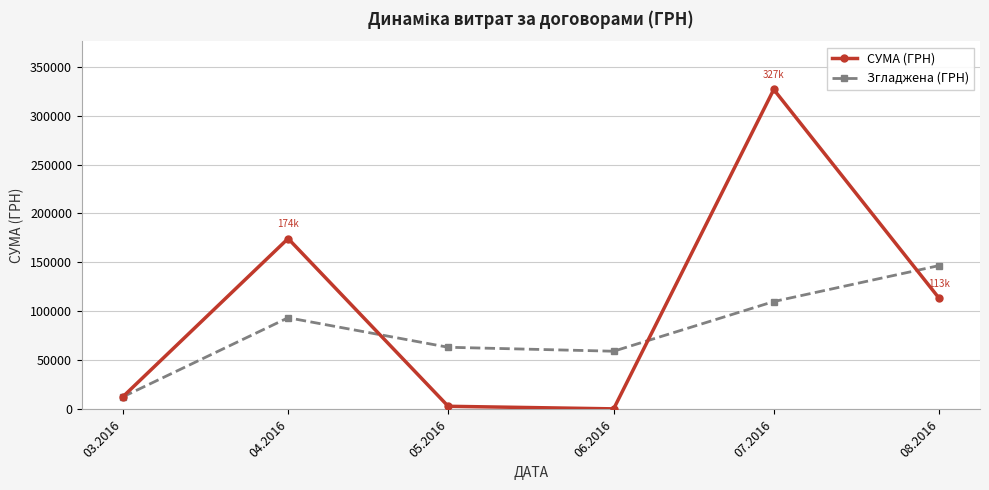

Which series has the largest total across all categories?

СУМА (ГРН)